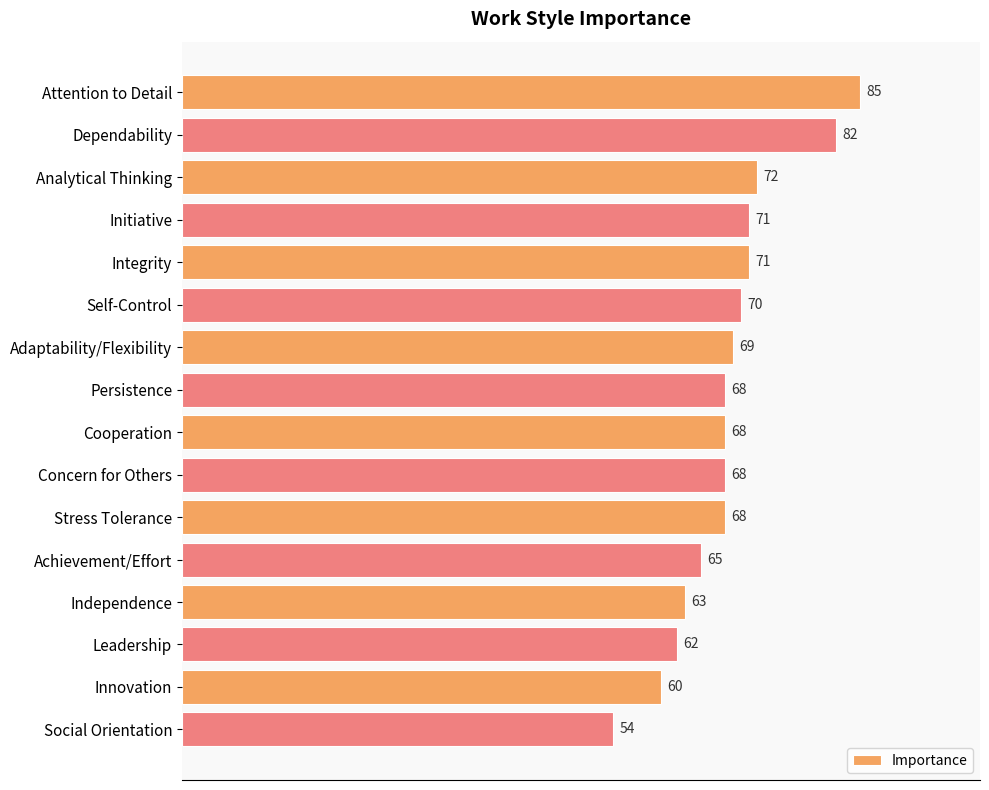

What is the sum of all values?

1096